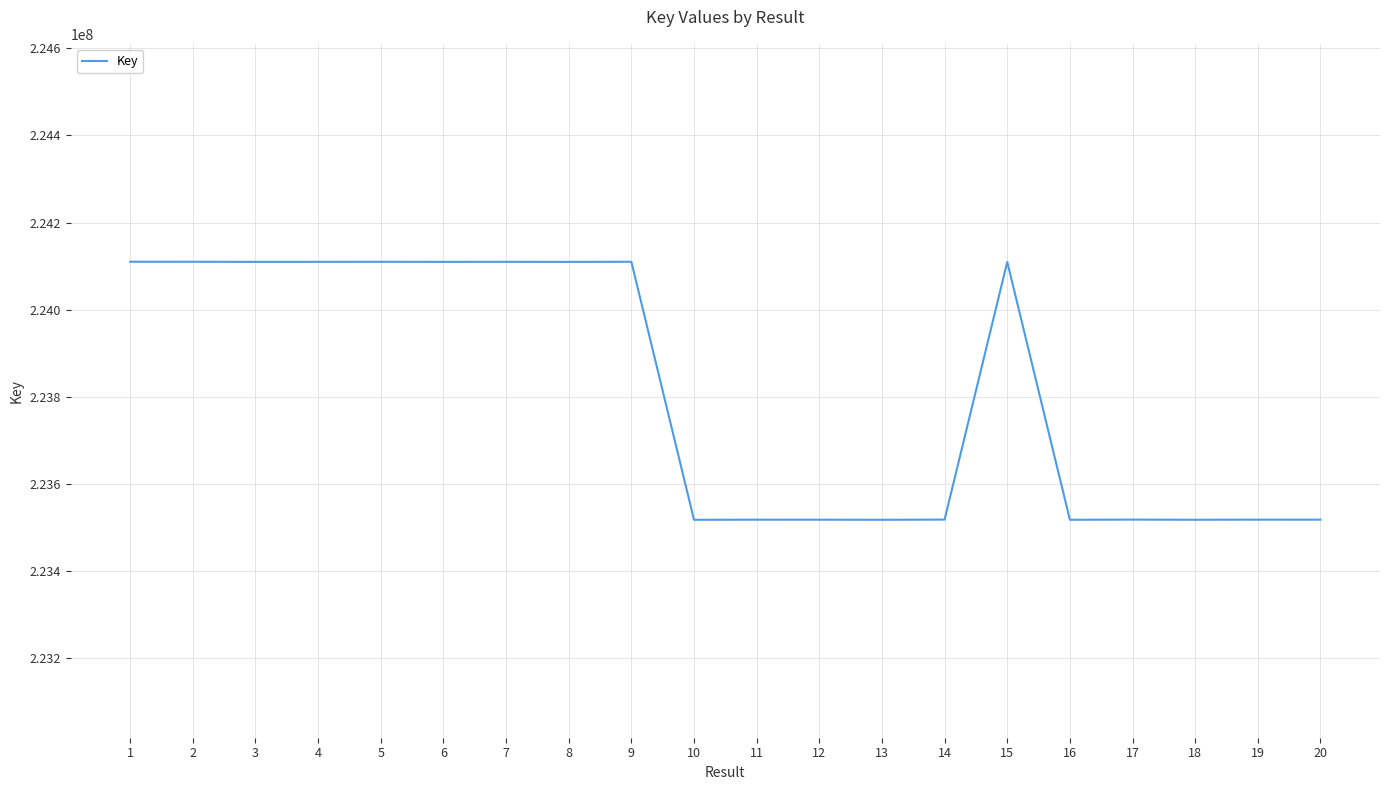

Approximately how many times larger is the value at 6 compared to 18?

1.0